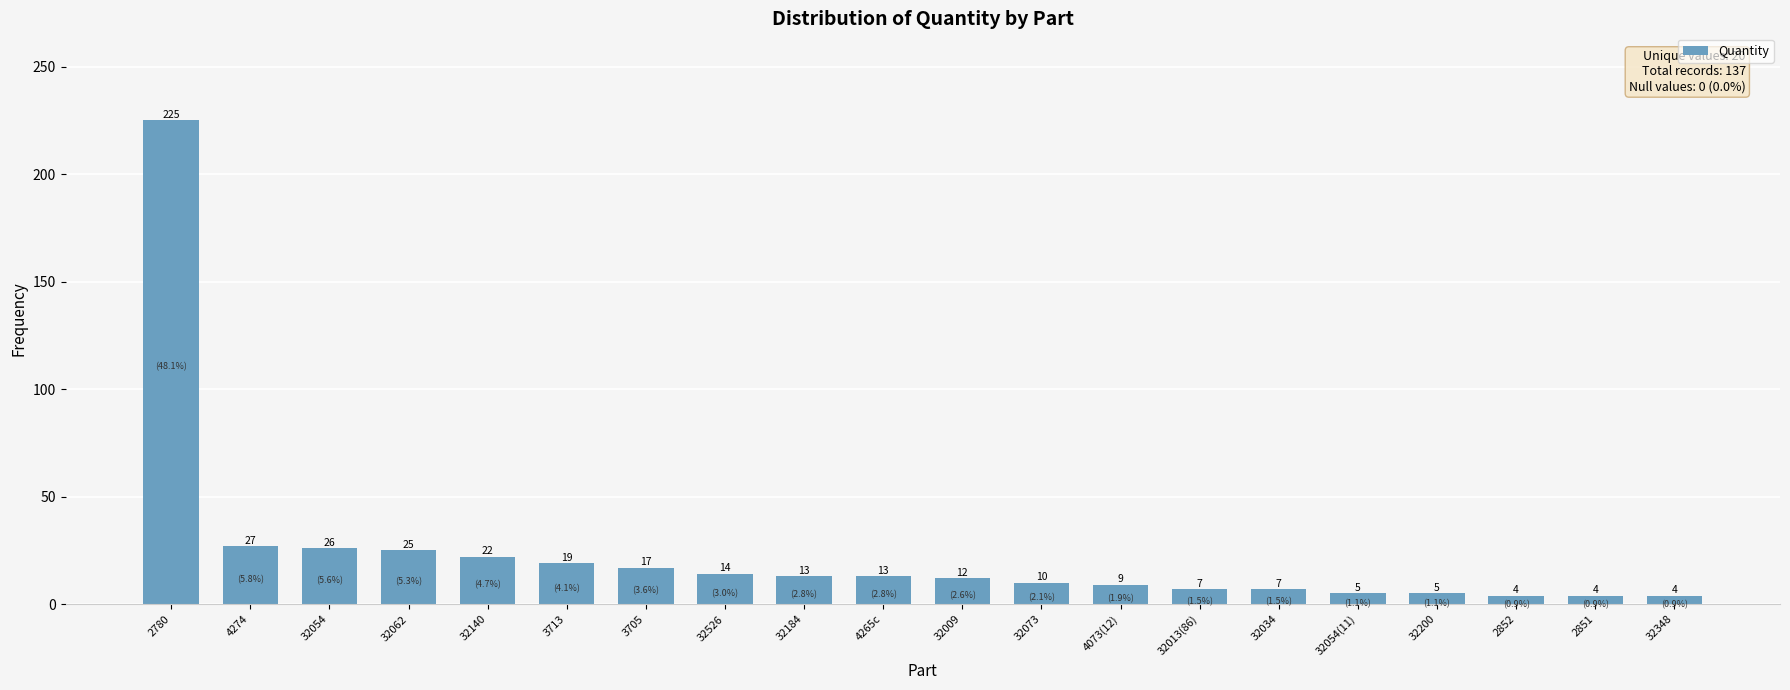

What is the label of the 10th bar from the left?

4265c